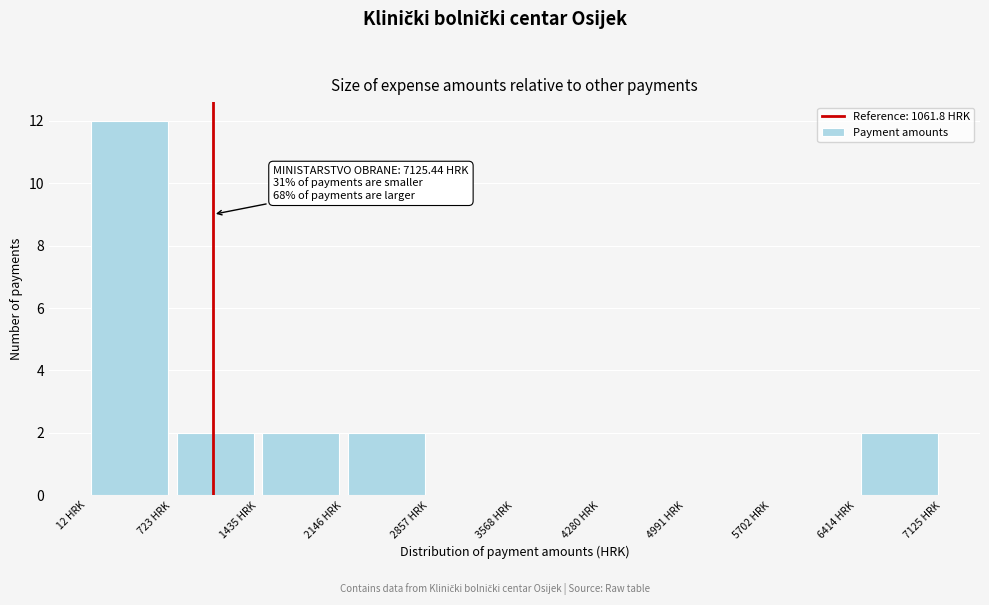

Over which range of the x-axis is the bar tallest?

0 to 700